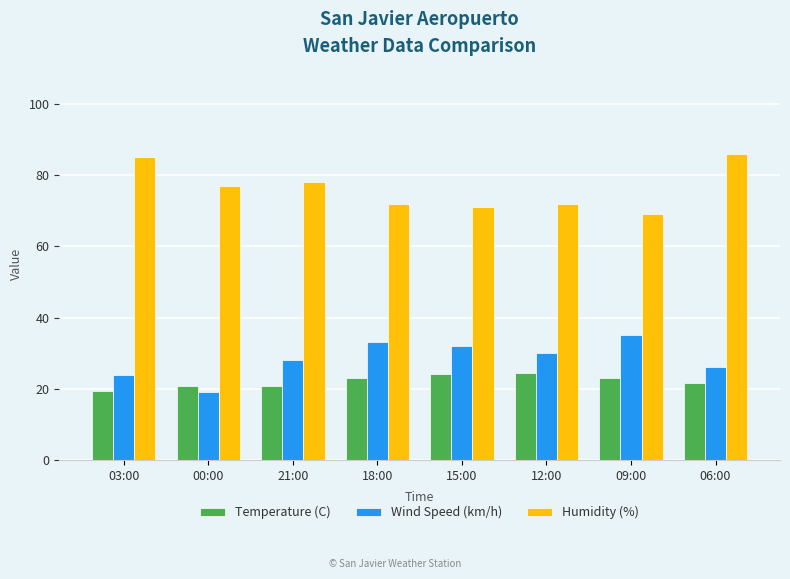

Between 21:00 and 15:00, which series saw the biggest shift?

Humidity (%)